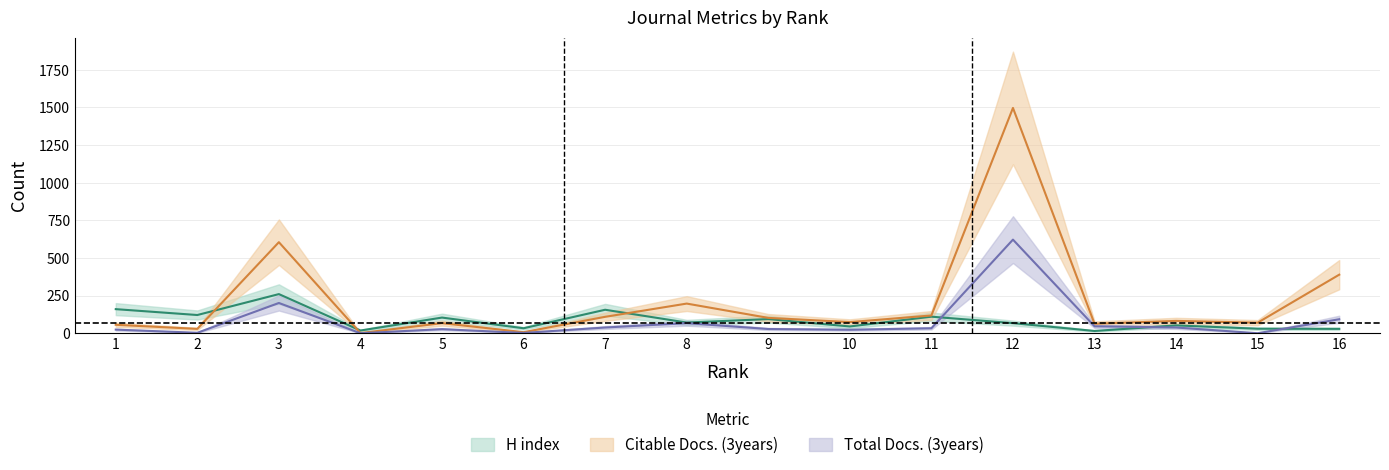

Reading right to left, what are all the values shown in this chart?

H index: 16=29	15=30	14=52	13=15	12=67	11=110	10=45	9=94	8=71	7=156	6=33	5=104	4=18	3=260	2=121	1=160
Citable Docs. (3years): 16=389	15=70	14=82	13=63	12=1497	11=118	10=74	9=102	8=197	7=109	6=7	5=67	4=1	3=605	2=29	1=56
Total Docs. (3years): 16=93	15=0	14=38	13=46	12=622	11=33	10=23	9=28	8=67	7=38	6=2	5=27	4=0	3=201	2=3	1=24